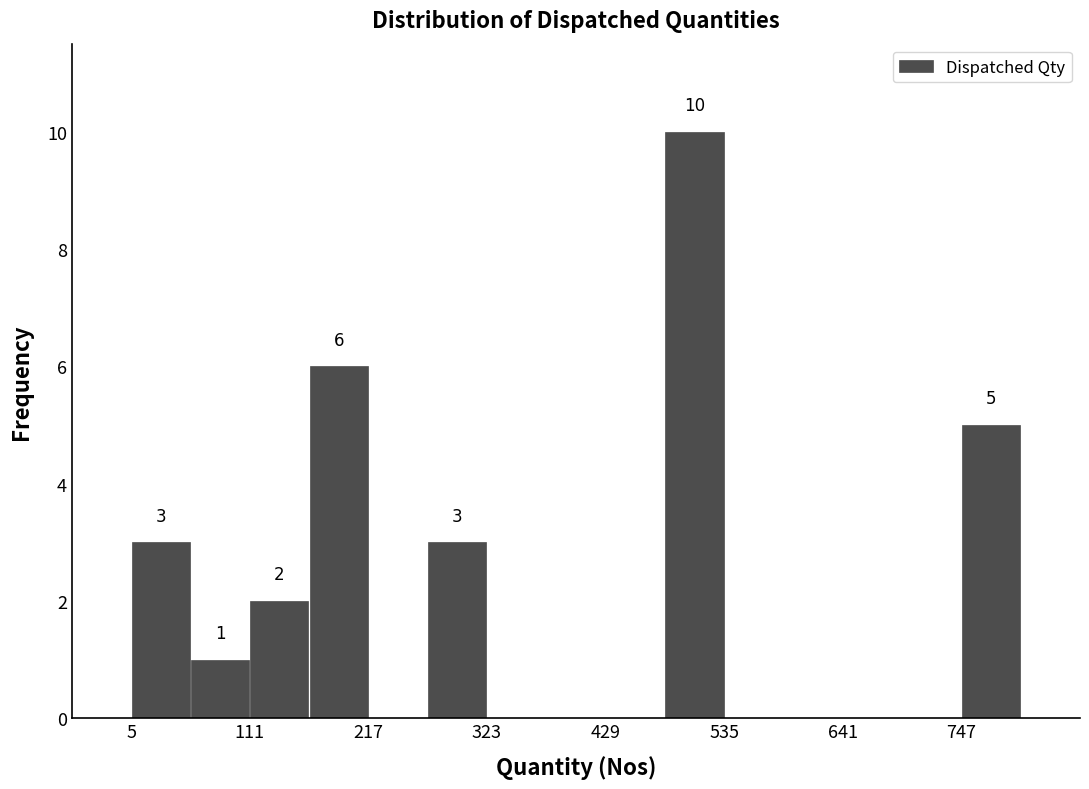

Around what value on the x-axis is the tallest bar? Give the approximate position of its centre, as read against the axis.

500